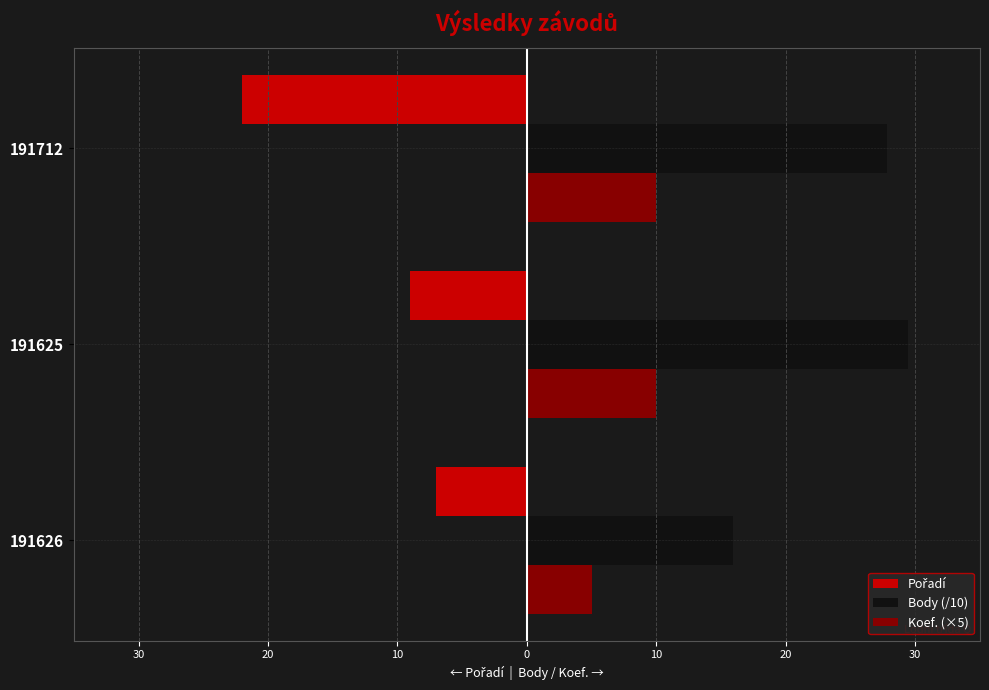

Rank the series by their maximum value, from lowest to highest.

Pořadí, Koef. (×5), Body (/10)